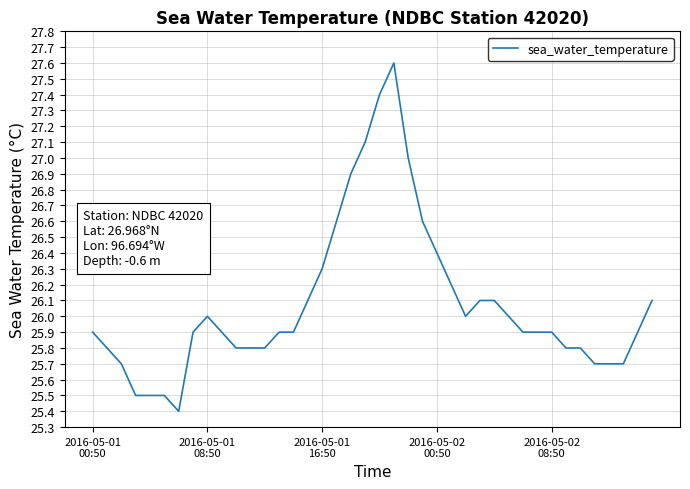

What is the greatest value displayed?

27.6